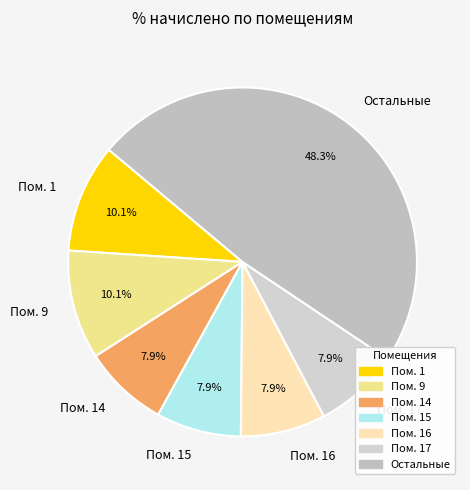

Does any single category account for the majority?

No